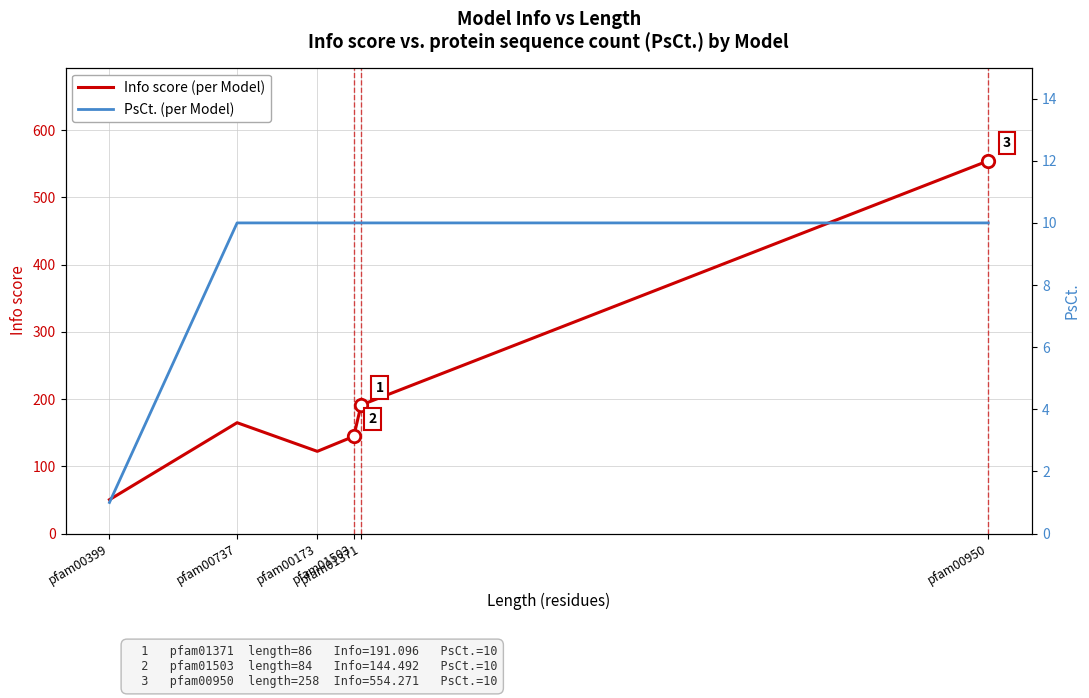

What is the total value across all series at pfam01503?

154.5